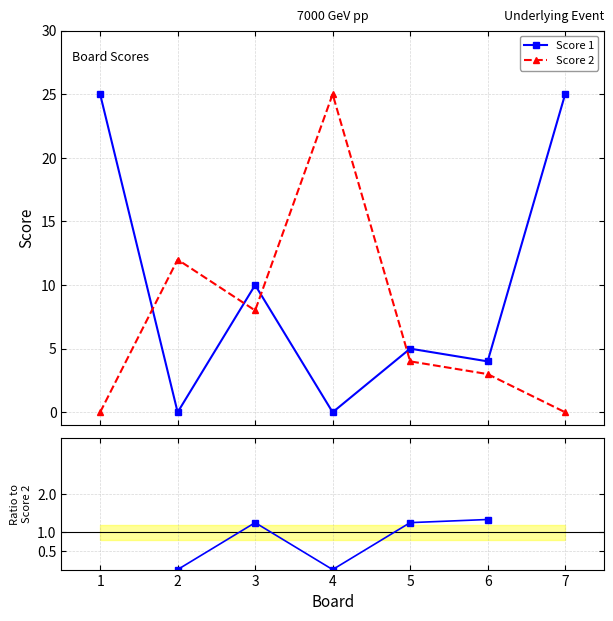

True or false: Score 2 and Score 1 cross at least once.

True